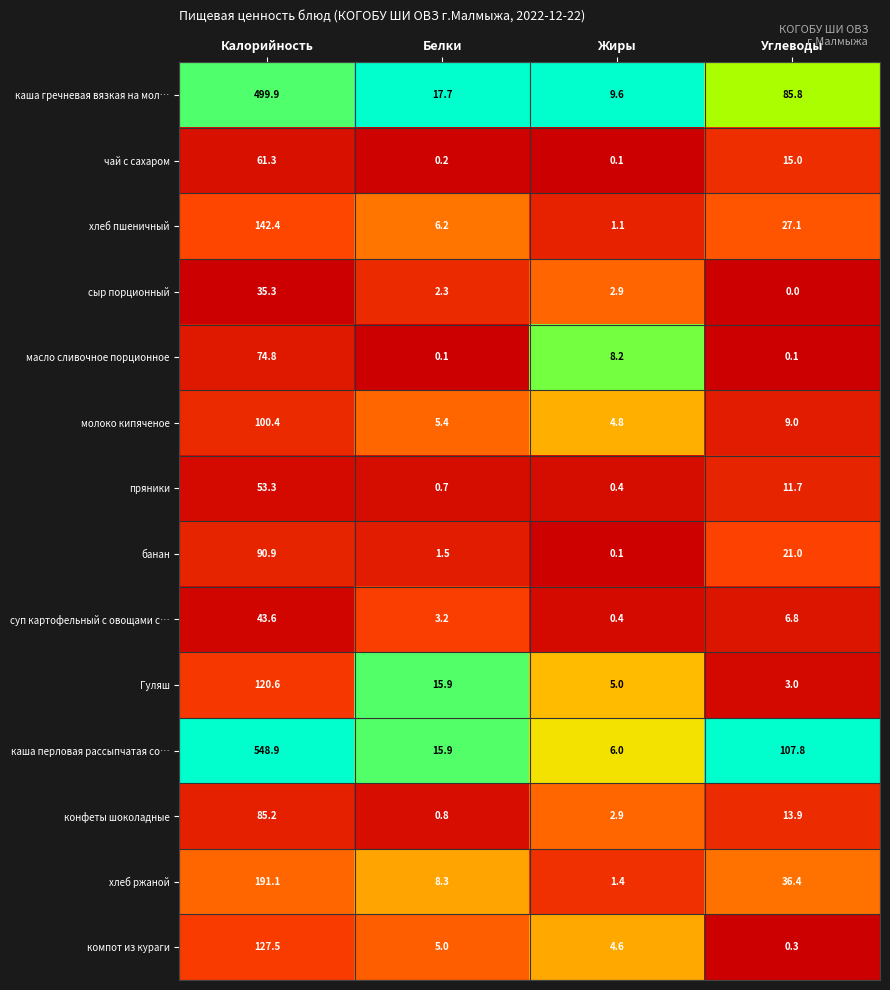

How many data points does each series have?

4